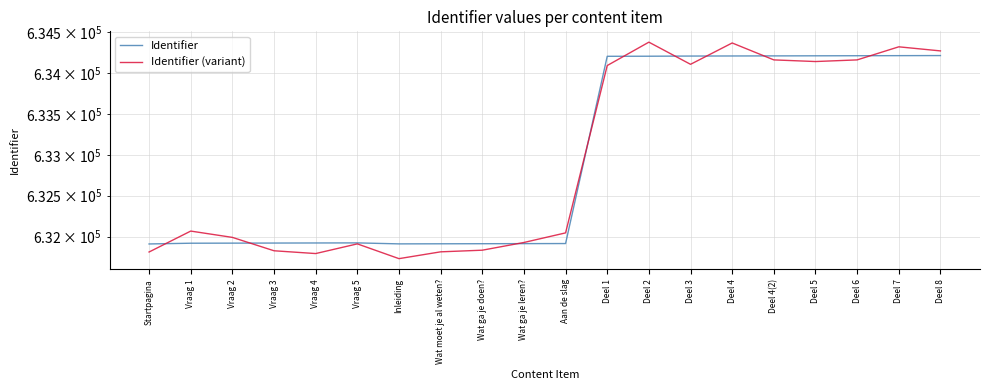

List the series in order of their peak value, highest first.

Identifier (variant), Identifier